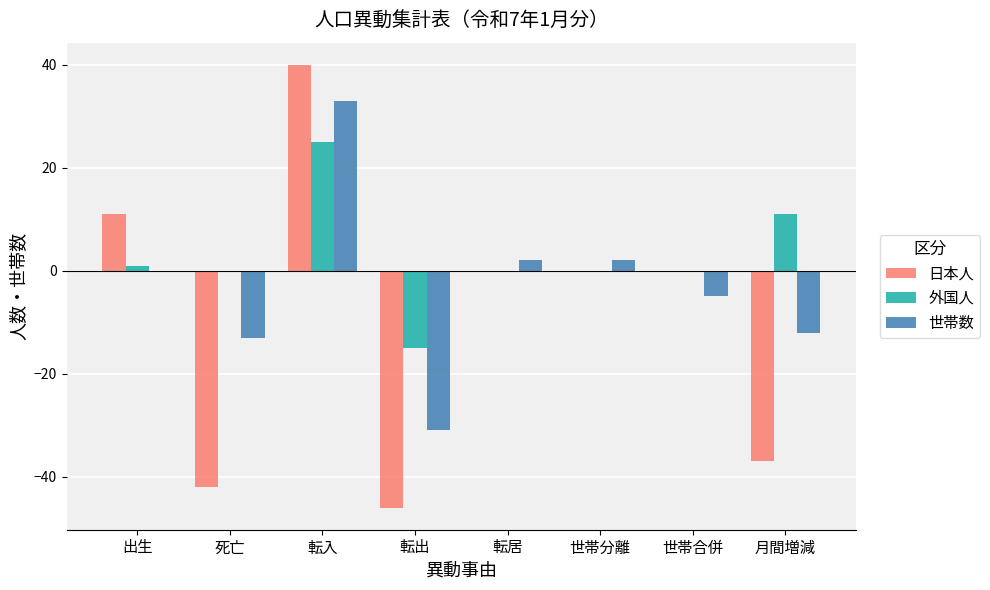

At which label does 外国人 first exceed 0?

出生